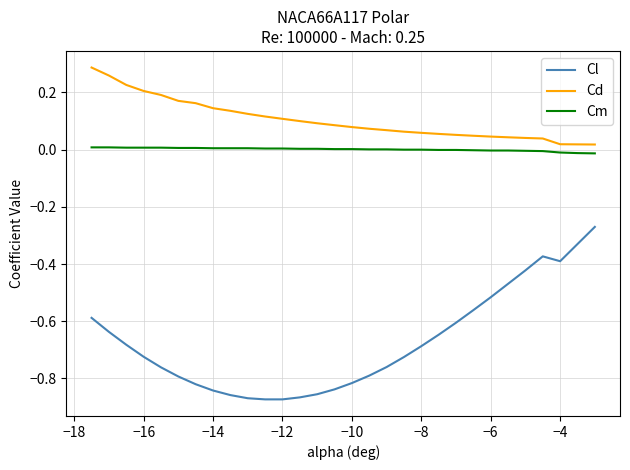

Which series has the widest spread of values?

Cl